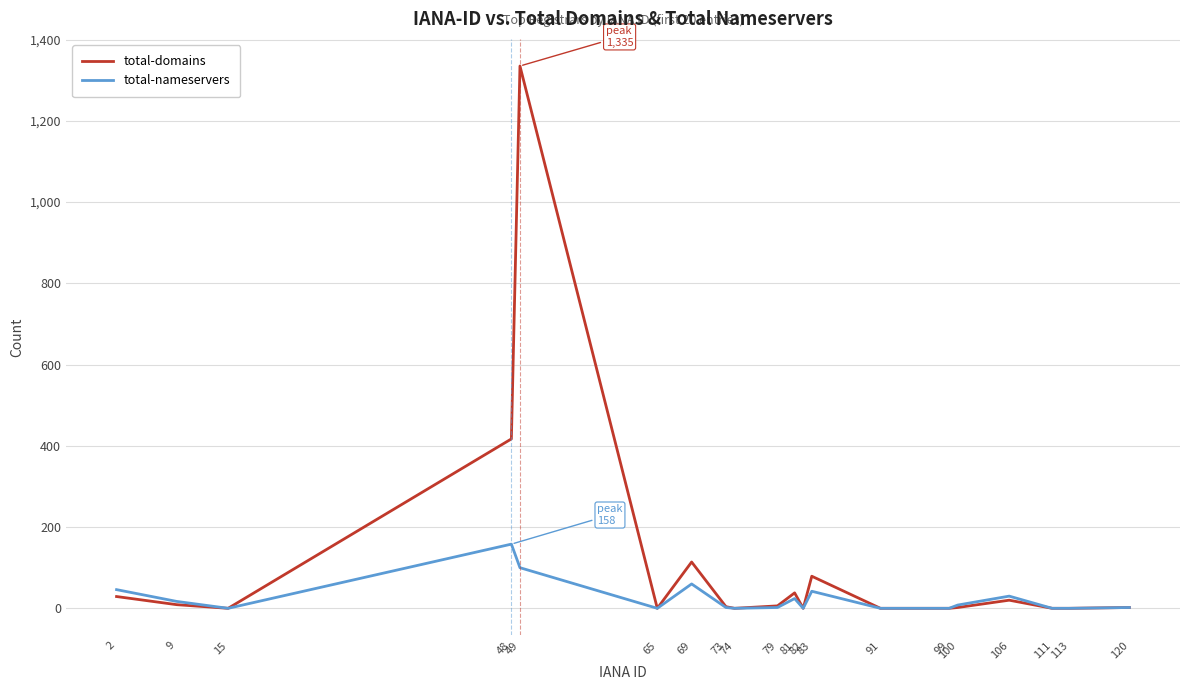

What is the average value of the total-nameservers series?

25